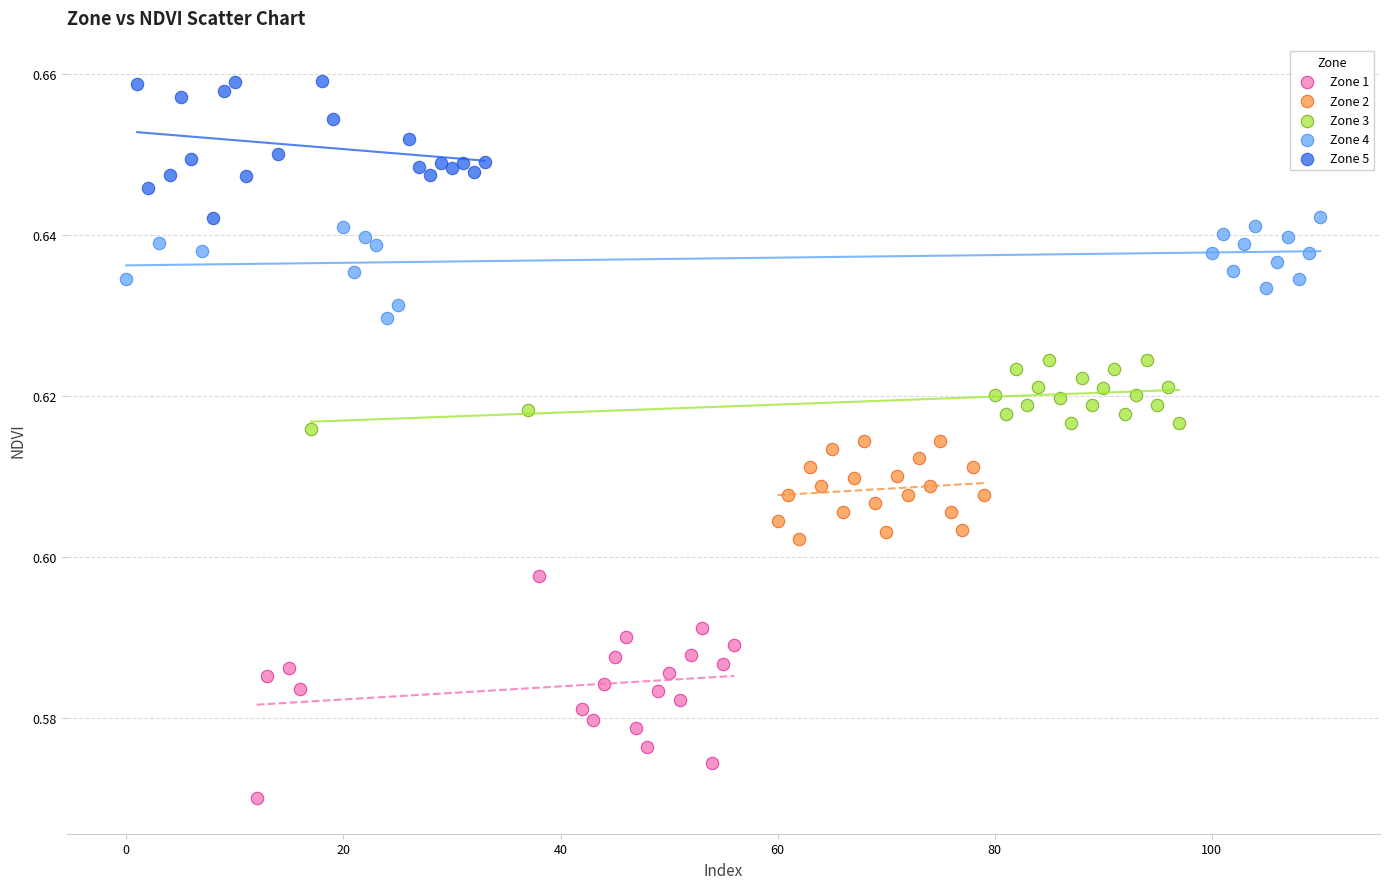

Which series has the largest Y range (max minus min)?

Zone 1